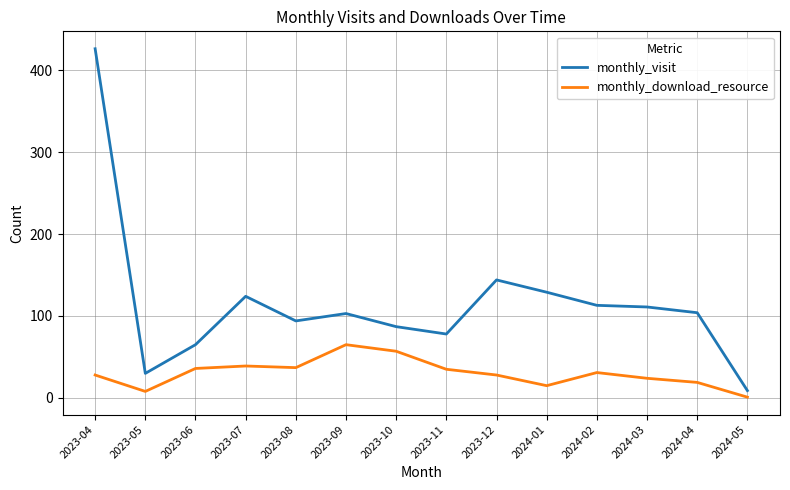

What is the total value across all series at 2023-09?

168